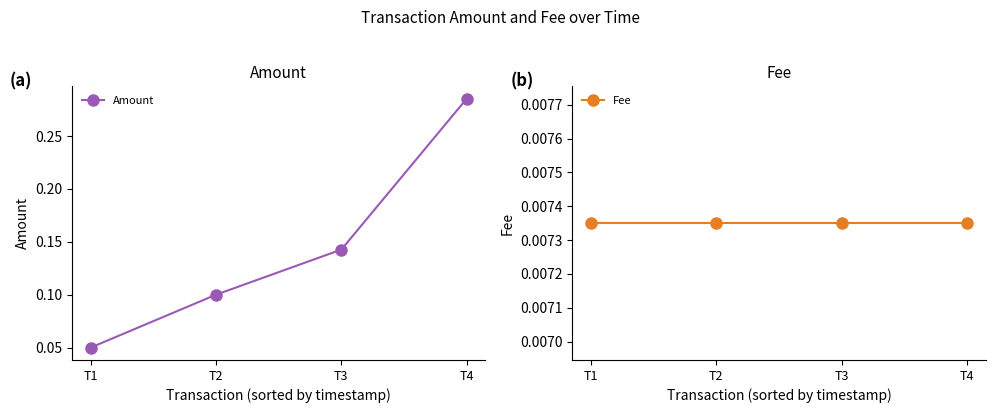

Between T3 and T2, which is larger?

T3